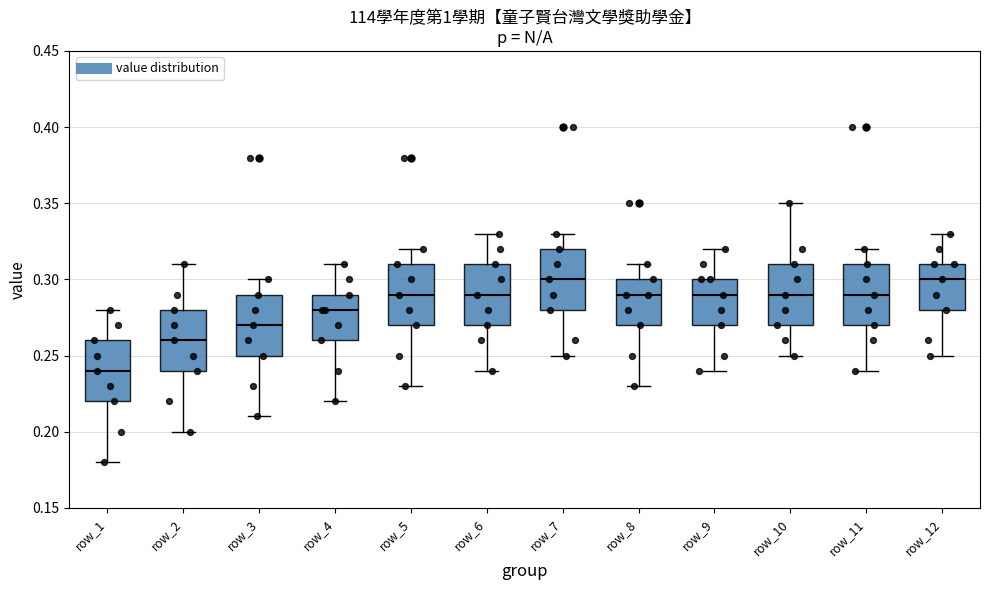

Reading left to right, read every box against the y-axis: the position of its median line, the range the box covers, and the ends of its whiskers. The values are not printed on the chart, so give them approximately, as read against the axis.

row_1: median 0.24, box 0.22 to 0.26, whiskers 0.18 to 0.28
row_2: median 0.26, box 0.24 to 0.28, whiskers 0.20 to 0.31
row_3: median 0.27, box 0.25 to 0.29, whiskers 0.21 to 0.30
row_4: median 0.28, box 0.26 to 0.29, whiskers 0.22 to 0.31
row_5: median 0.29, box 0.27 to 0.31, whiskers 0.23 to 0.32
row_6: median 0.29, box 0.27 to 0.31, whiskers 0.24 to 0.33
row_7: median 0.30, box 0.28 to 0.32, whiskers 0.25 to 0.33
row_8: median 0.29, box 0.27 to 0.30, whiskers 0.23 to 0.31
row_9: median 0.29, box 0.27 to 0.30, whiskers 0.24 to 0.32
row_10: median 0.29, box 0.27 to 0.31, whiskers 0.25 to 0.35
row_11: median 0.29, box 0.27 to 0.31, whiskers 0.24 to 0.32
row_12: median 0.30, box 0.28 to 0.31, whiskers 0.25 to 0.33